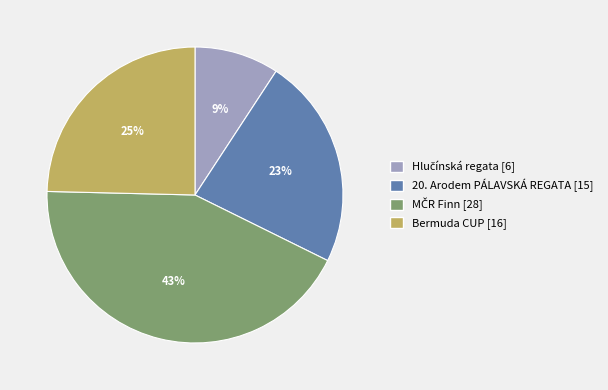

True or false: Bermuda CUP [16] accounts for 11% of the total.

False